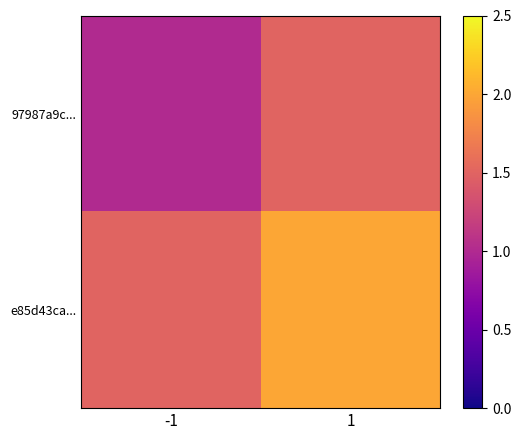

Reading left to right, transcribe all the data shown in this chart.

97987a9c...: -1=1.0	1=1.5
e85d43ca...: -1=1.5	1=2.0